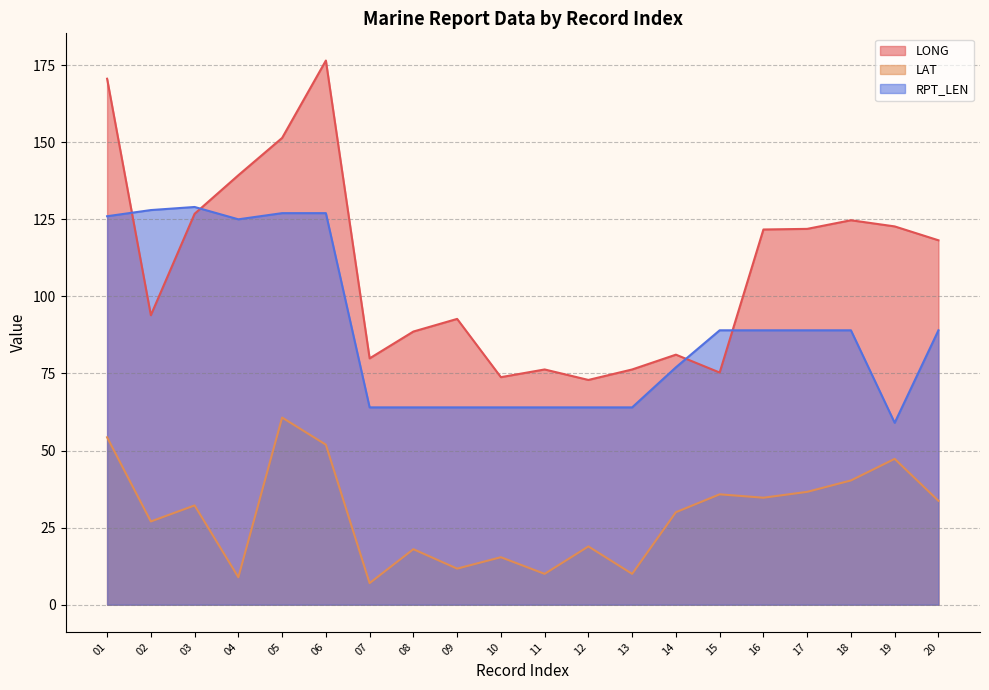

Reading left to right, what are all the values shown in this chart?

LONG: 01=170.6	02=93.9	03=126.8	04=139.3	05=151.4	06=176.5	07=79.9	08=88.6	09=92.7	10=73.8	11=76.3	12=72.9	13=76.3	14=81.1	15=75.3	16=121.7	17=121.9	18=124.7	19=122.7	20=118.2
LAT: 01=54.3	02=27.0	03=32.2	04=8.9	05=60.7	06=51.9	07=7.0	08=18.0	09=11.7	10=15.4	11=10.0	12=18.9	13=10.0	14=30.0	15=35.8	16=34.7	17=36.6	18=40.3	19=47.3	20=33.7
RPT_LEN: 01=126.0	02=128.0	03=129.0	04=125.0	05=127.0	06=127.0	07=64.0	08=64.0	09=64.0	10=64.0	11=64.0	12=64.0	13=64.0	14=77.0	15=89.0	16=89.0	17=89.0	18=89.0	19=59.0	20=89.0